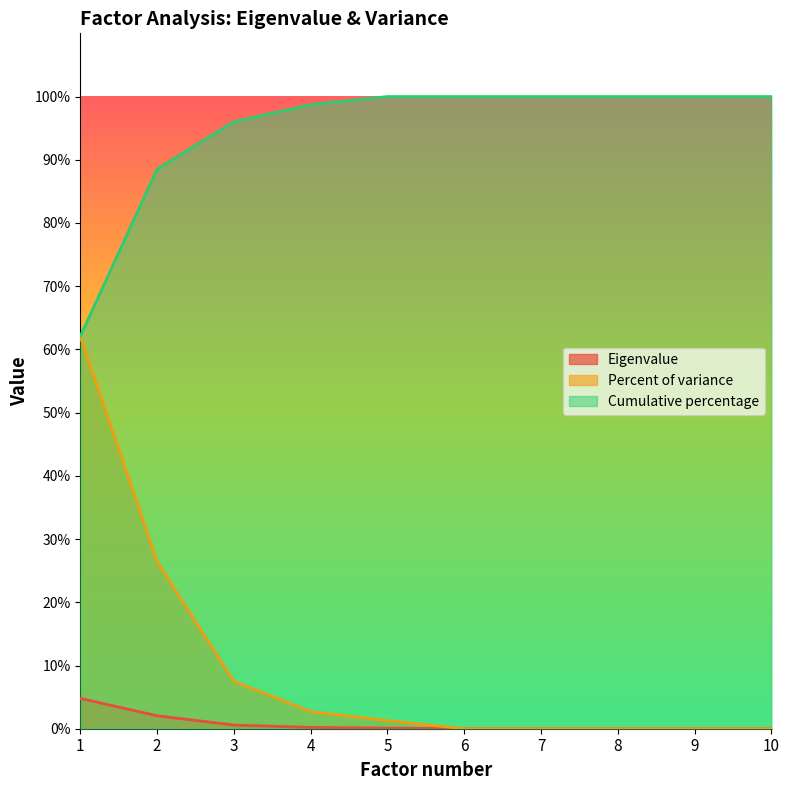

Which series has the widest spread of values?

Percent of variance